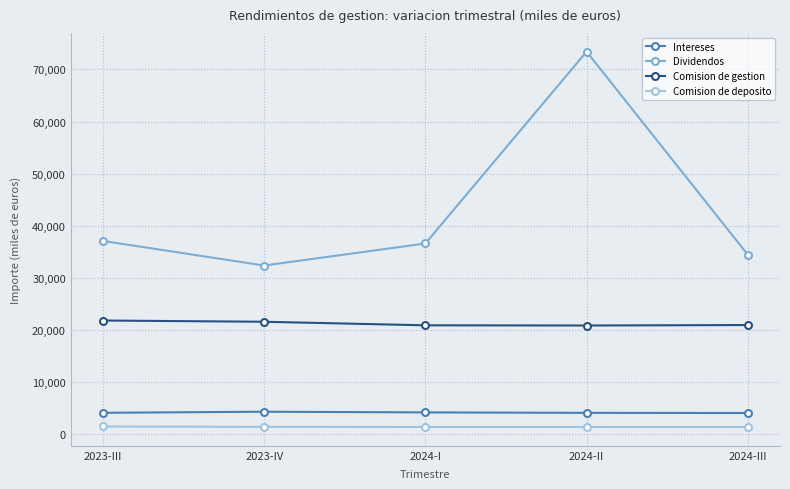

What is the difference between the highest and lowest values at 2024-I?

35195